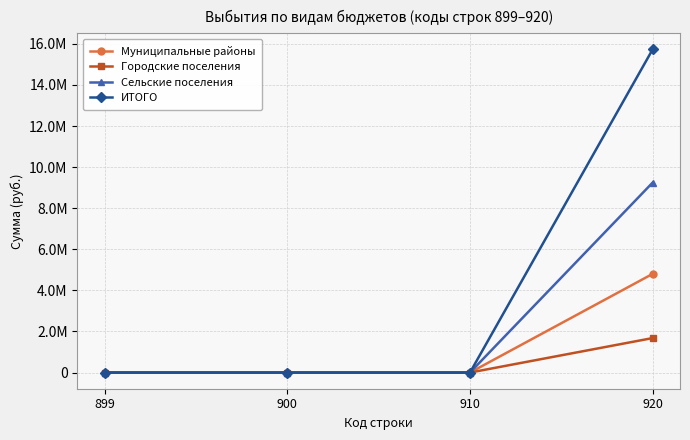

List the labels in order of Сельские поселения value, largest first.

920, 899, 900, 910